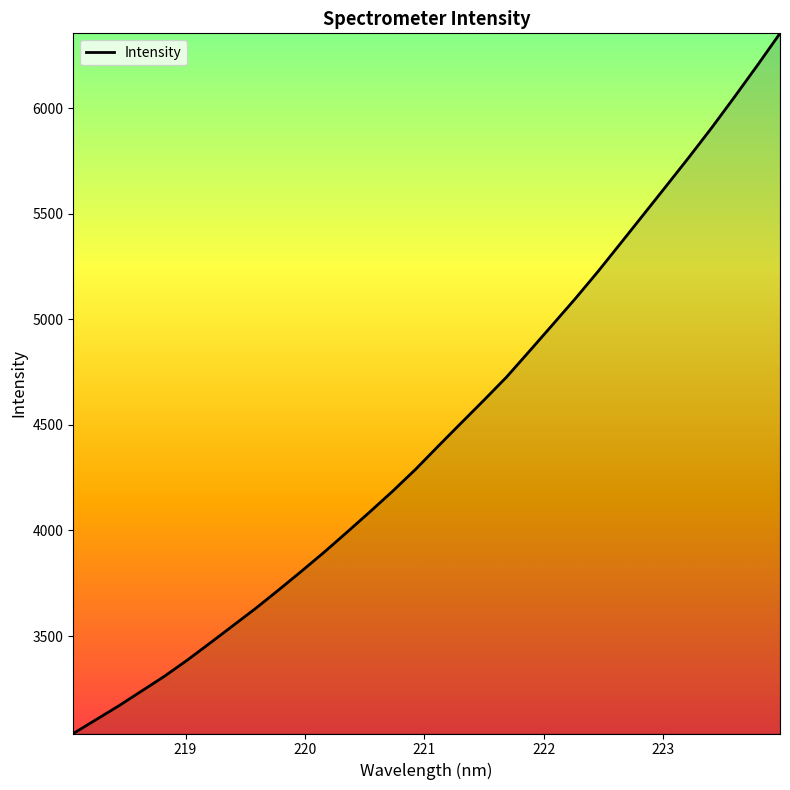

What is the greatest value displayed?

6353.8